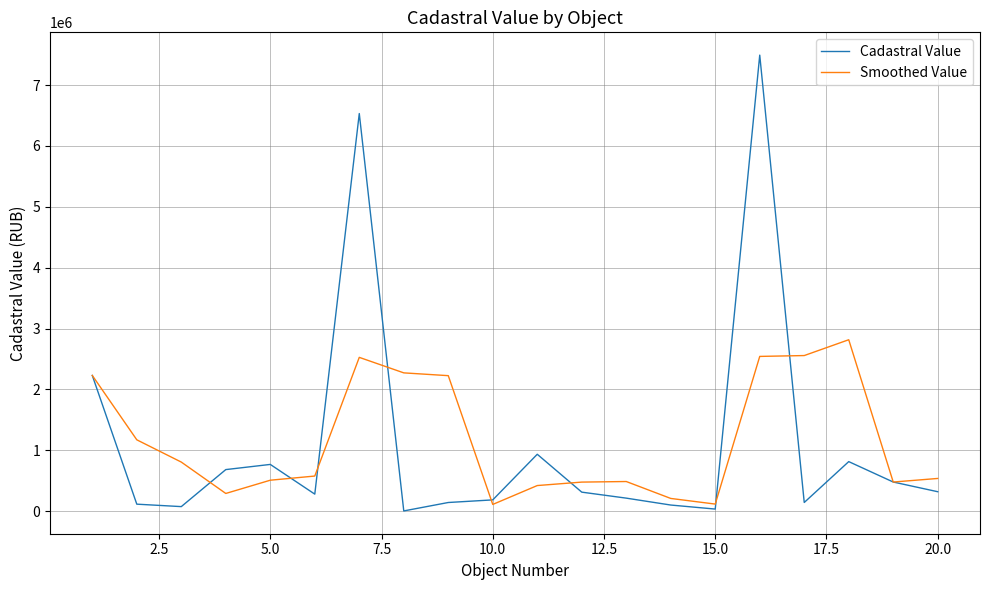

True or false: Cadastral Value has more than 2 interior local peaks.

True